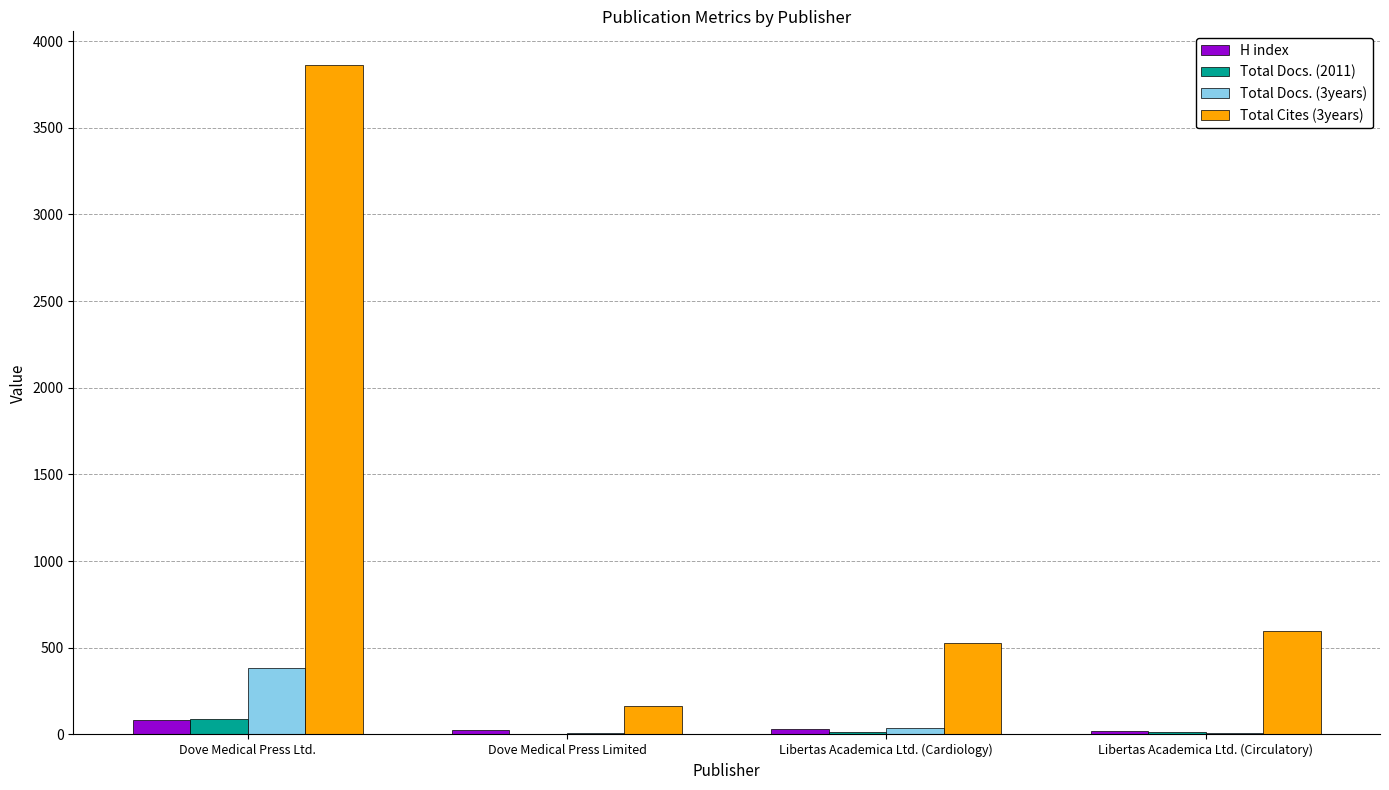

Are the bars grouped side by side (vs. stacked)?

Yes